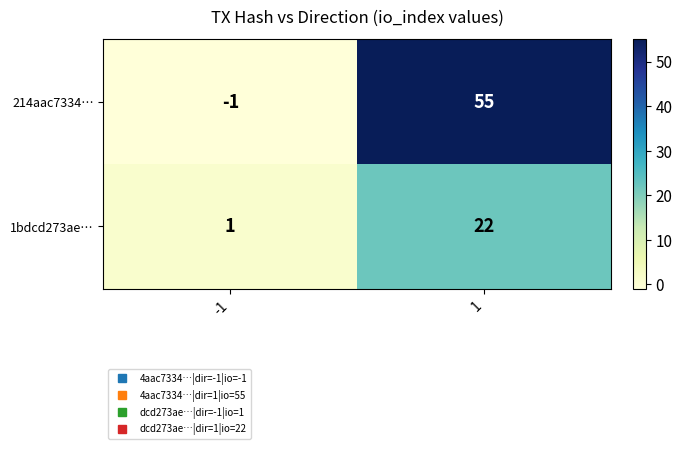

Reading right to left, extract all data points from this chart.

214aac7334…: 55	-1
1bdcd273ae…: 22	1